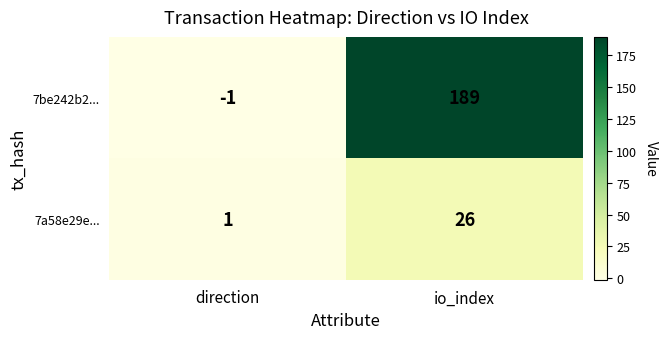

How many categories are shown in the chart?

2